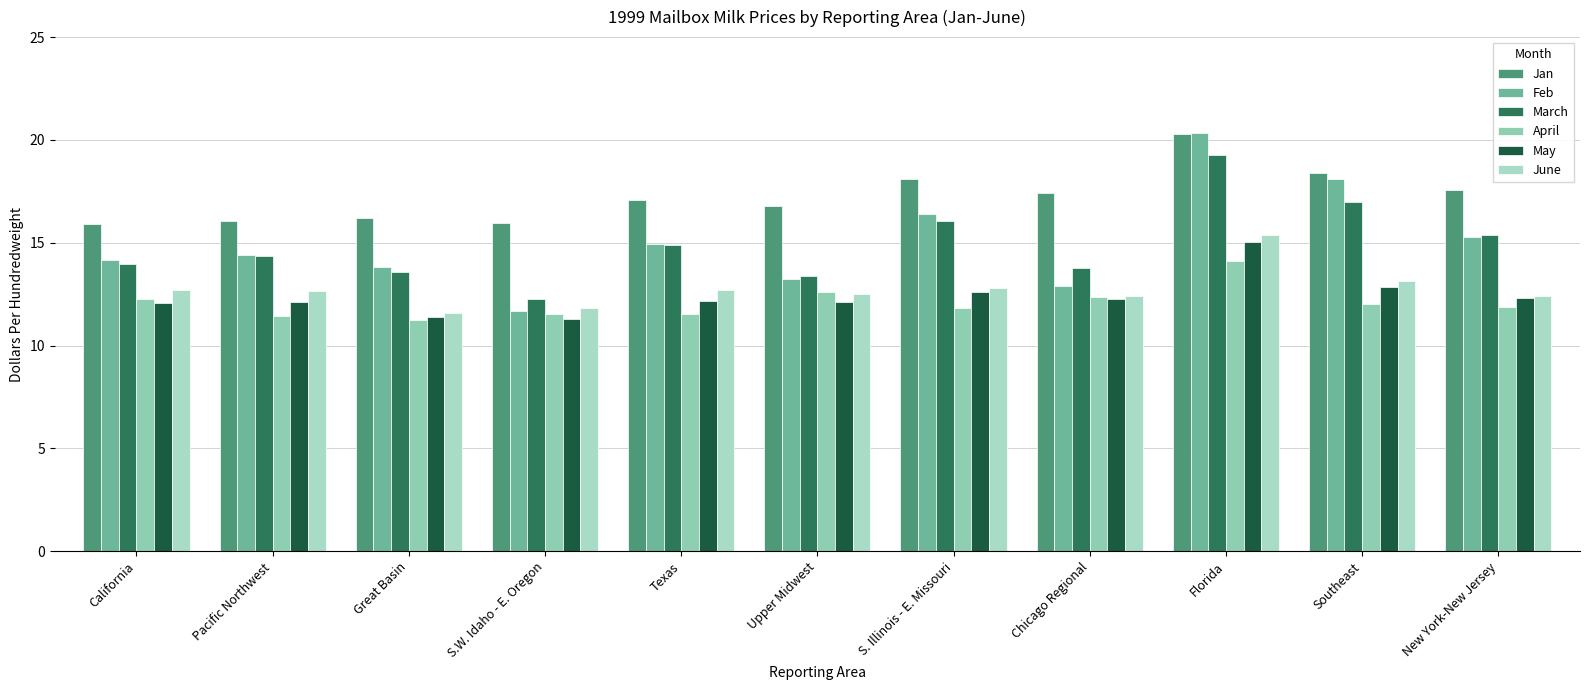

Which has a higher value, S. Illinois - E. Missouri or Upper Midwest?

S. Illinois - E. Missouri